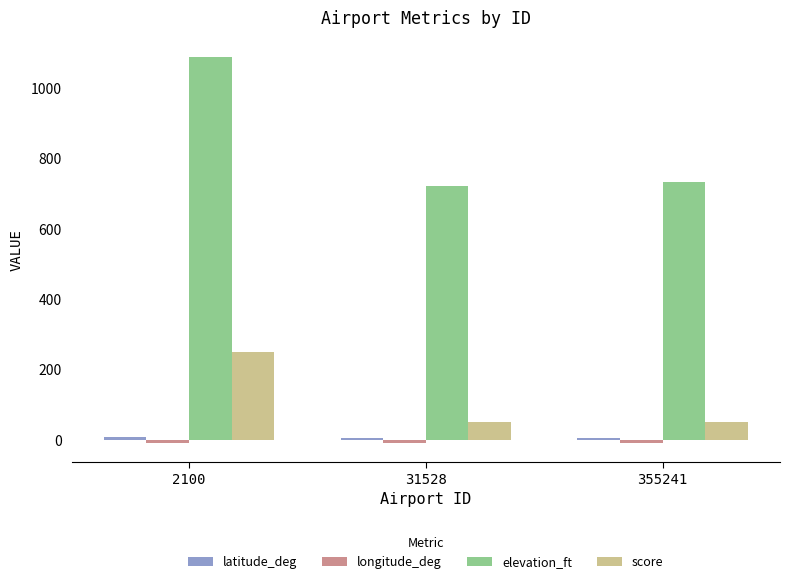

Which series has the largest total across all categories?

elevation_ft